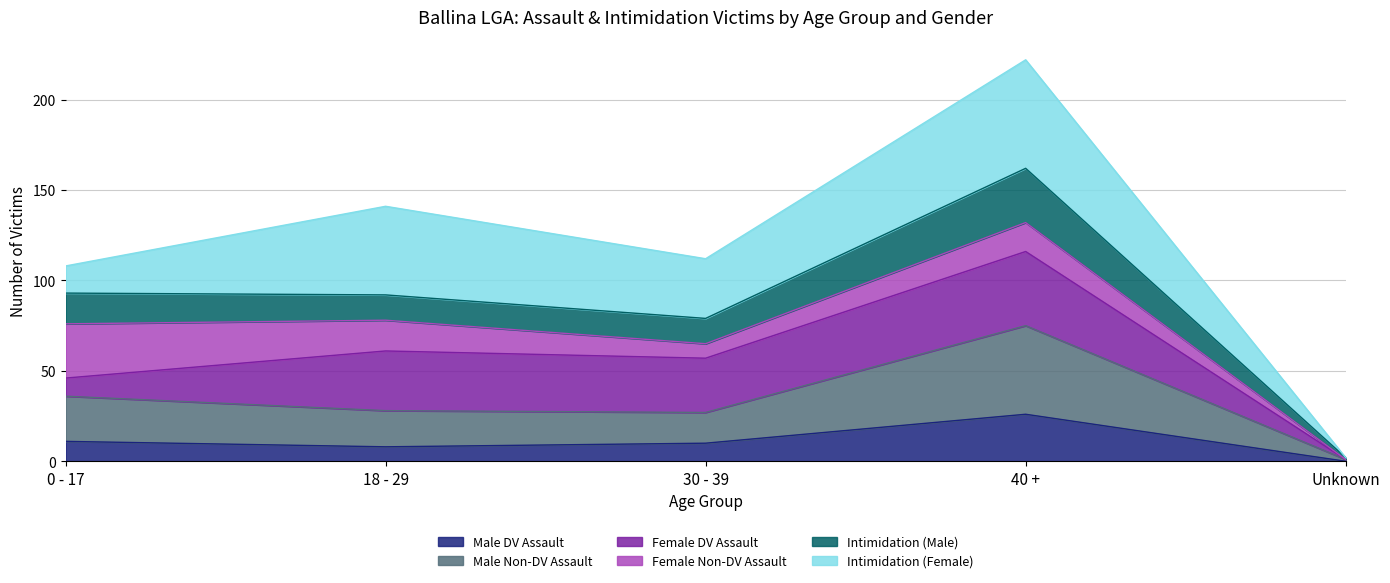

What is the value of the Male DV Assault point at the 1st from the left?

11